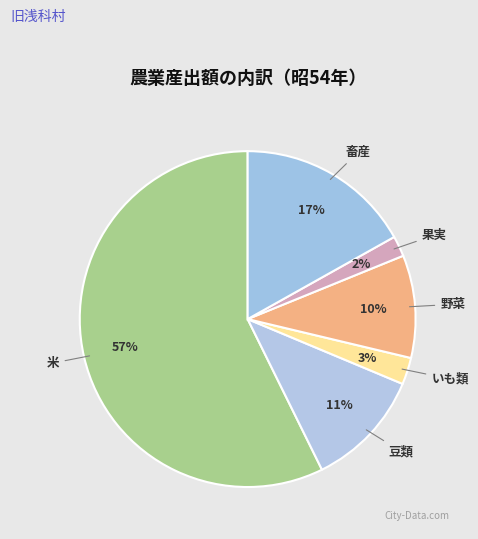

What is the ratio of the value at 果実 to the value at 野菜?

0.2